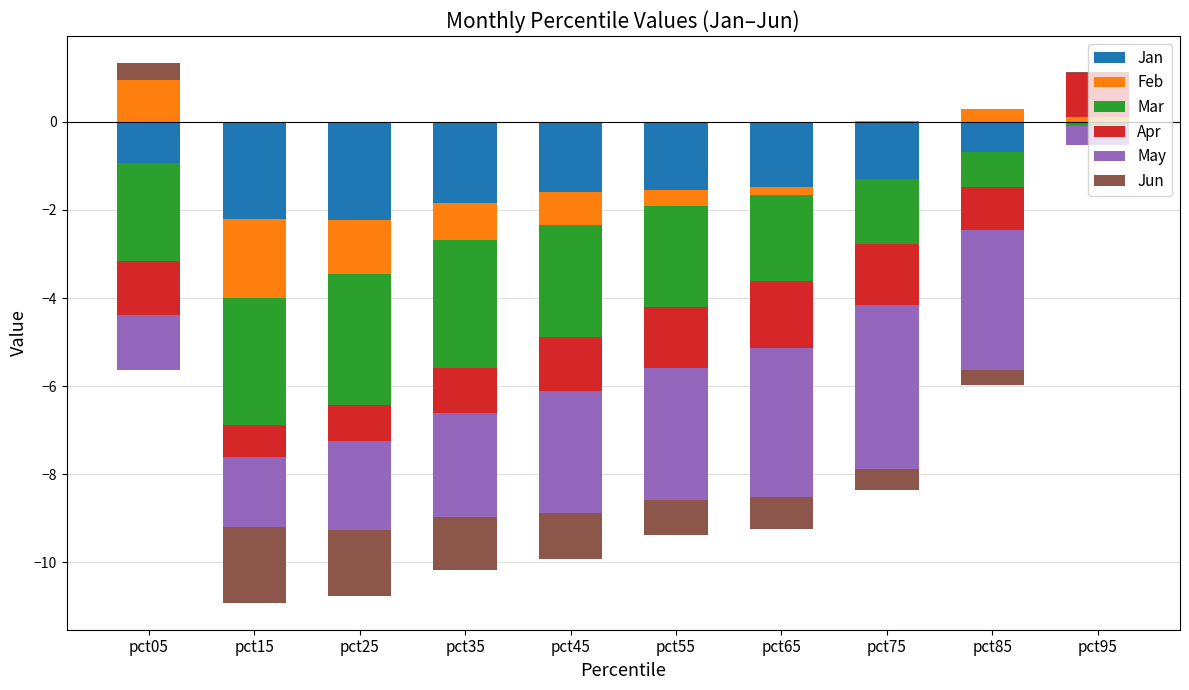

Which category has the highest value across all series?

pct95